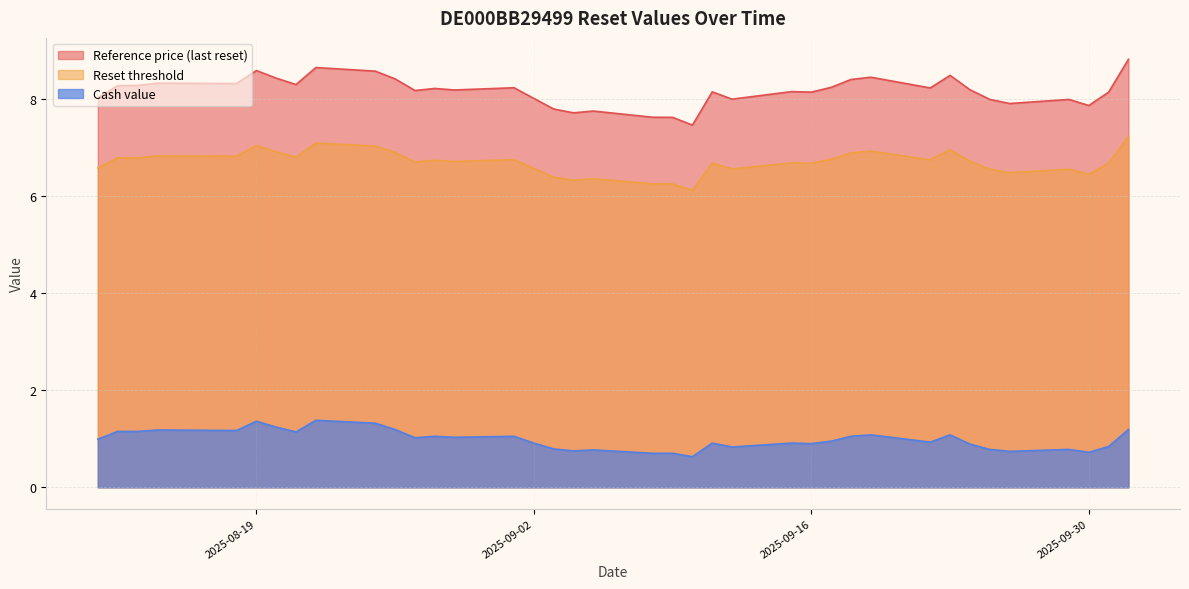

At 2025-09-30, list the series in order from smallest to largest.

Cash value, Reset threshold, Reference price (last reset)